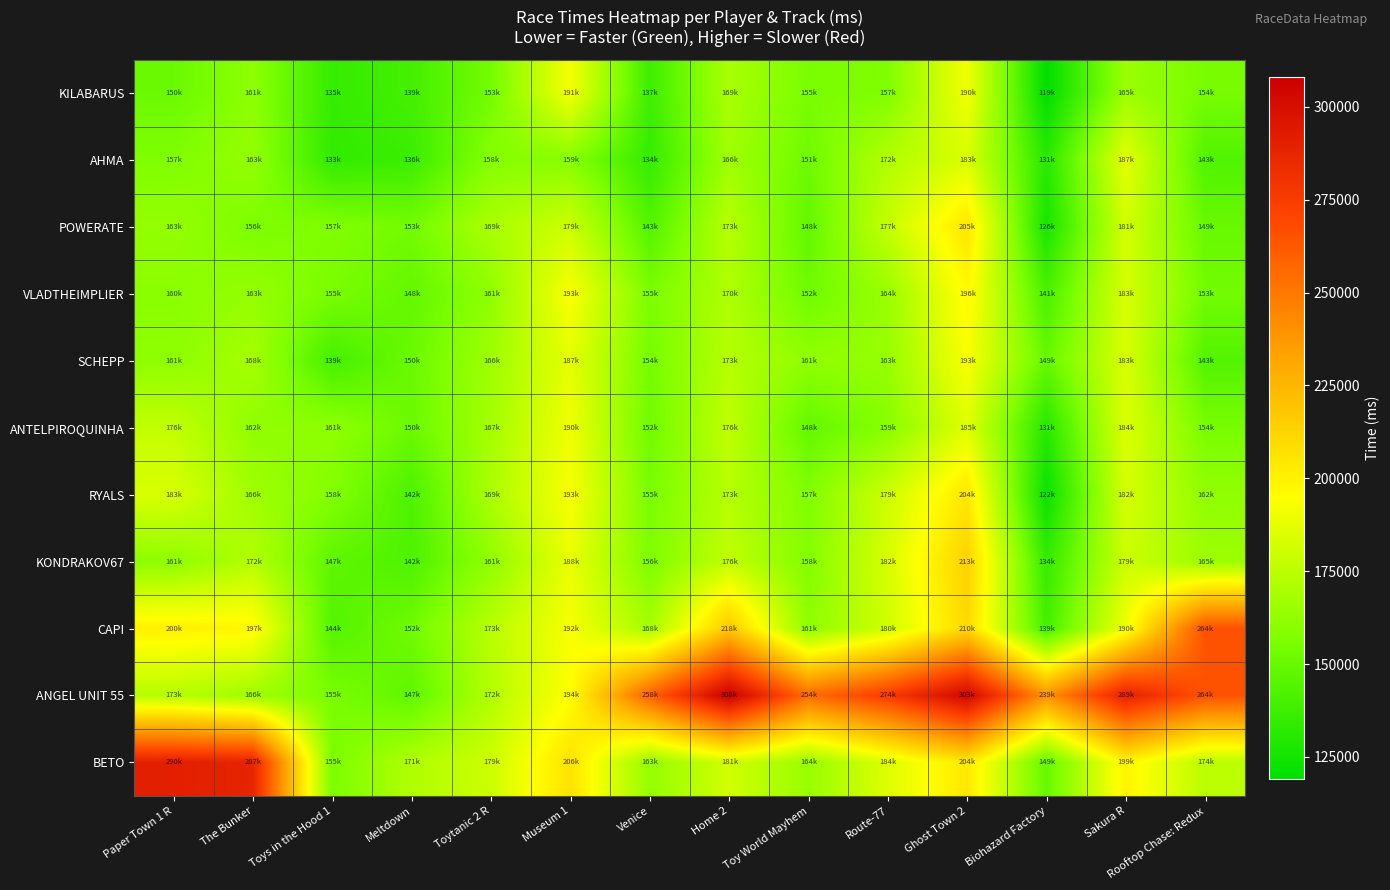

Between Sakura R and Rooftop Chase: Redux, which series saw the biggest shift?

CAPI